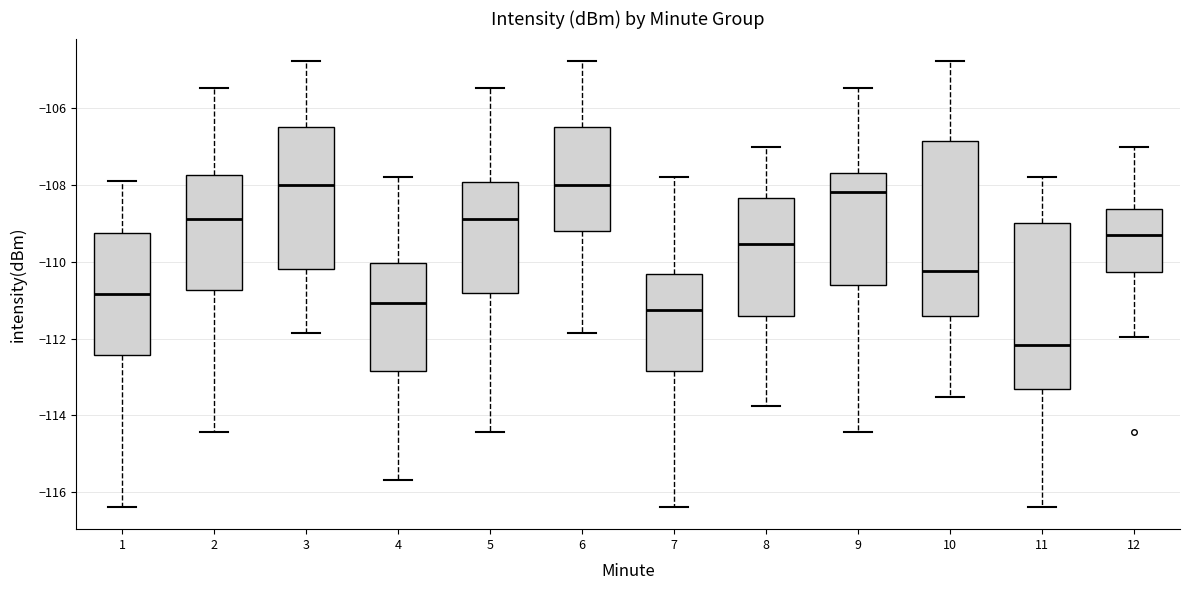

Comparing the boxes themselves (not the whiskers), which one is the tallest?

10